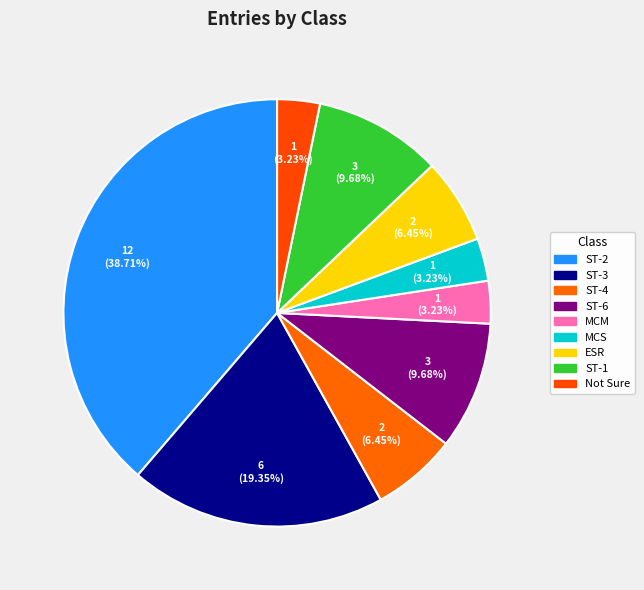

How many slices are in this pie chart?

9